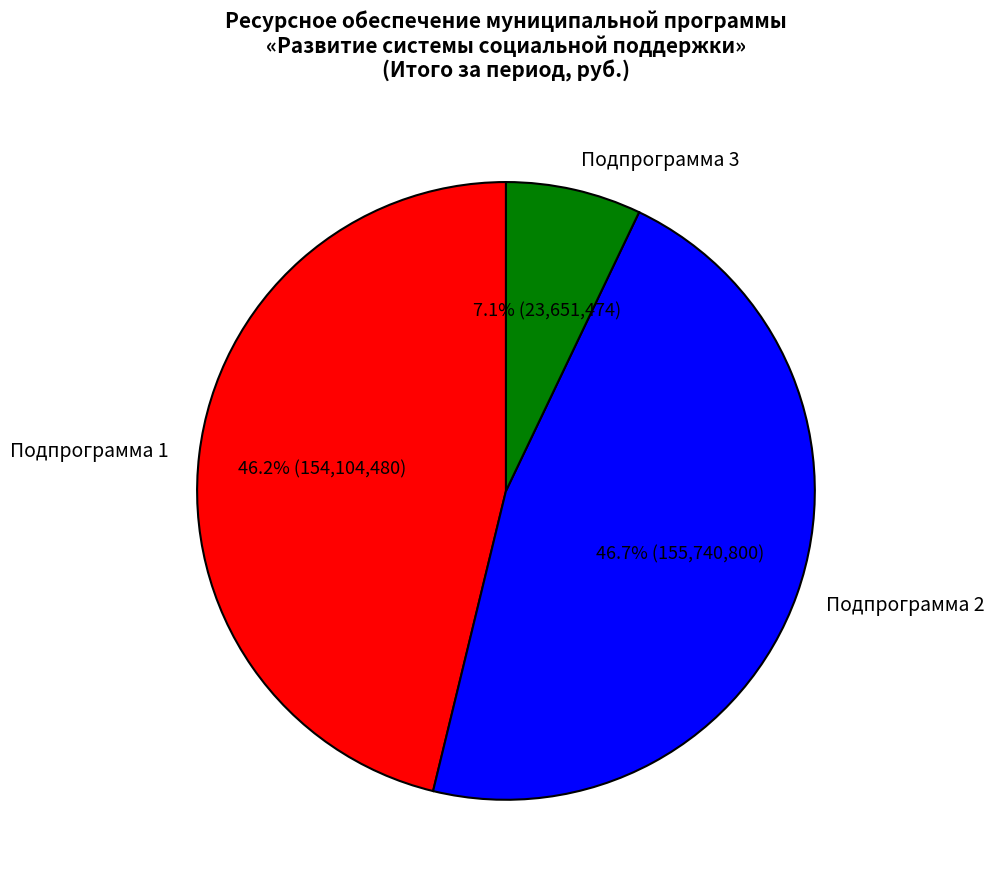

Is there any slice that represents more than half of the pie?

No